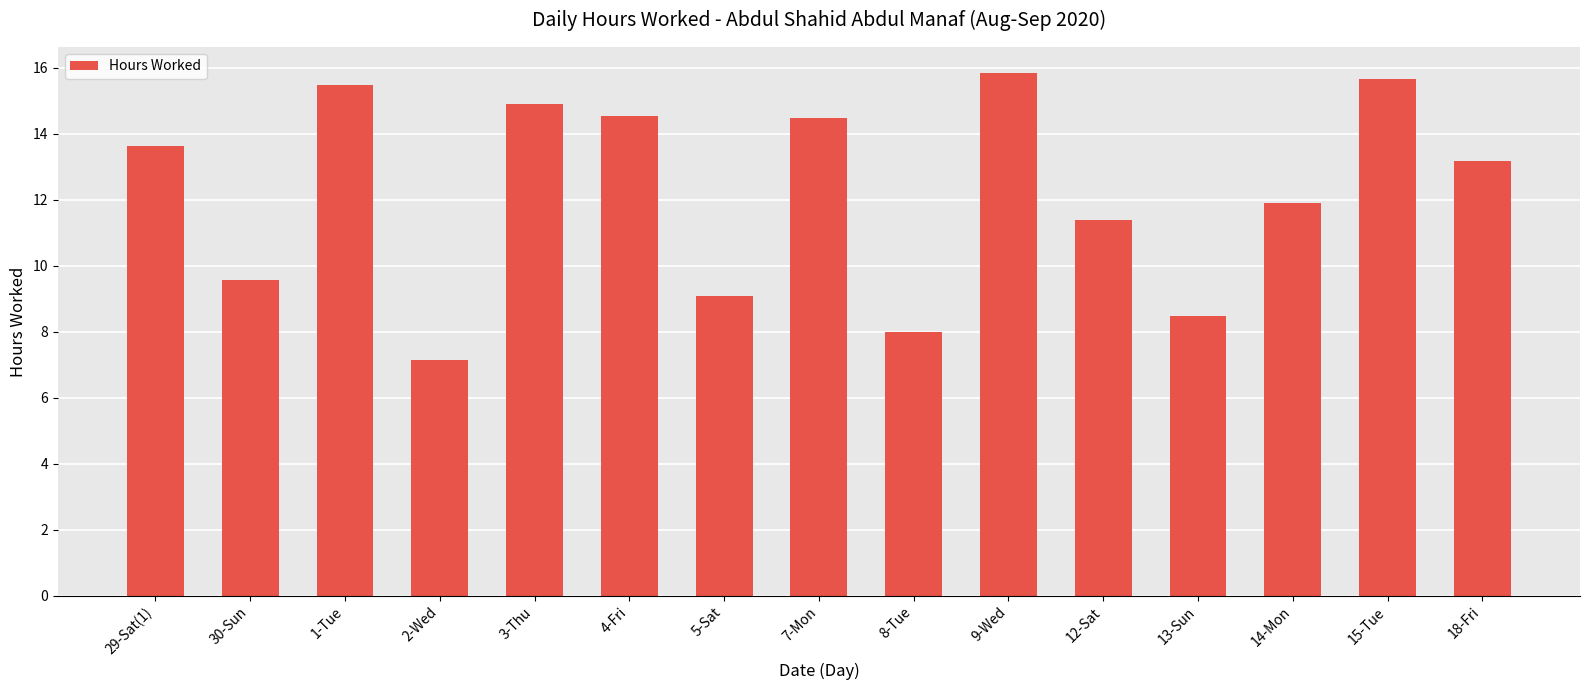

How many bars are there in total?

15